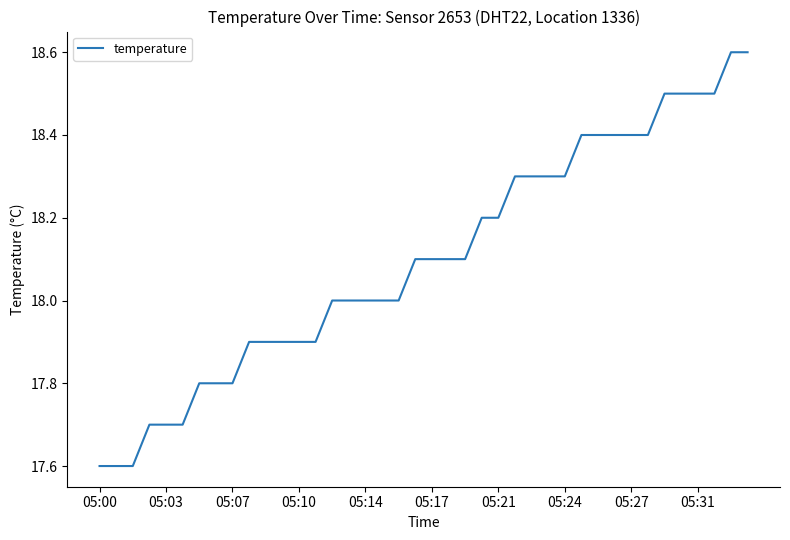

What is the minimum value shown in the chart?

17.6